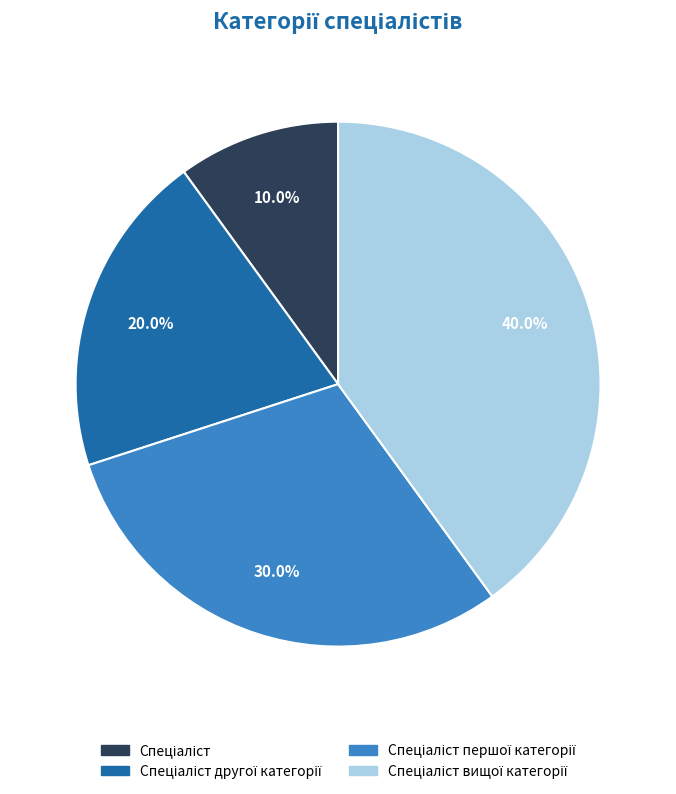

Is there any slice that represents more than half of the pie?

No